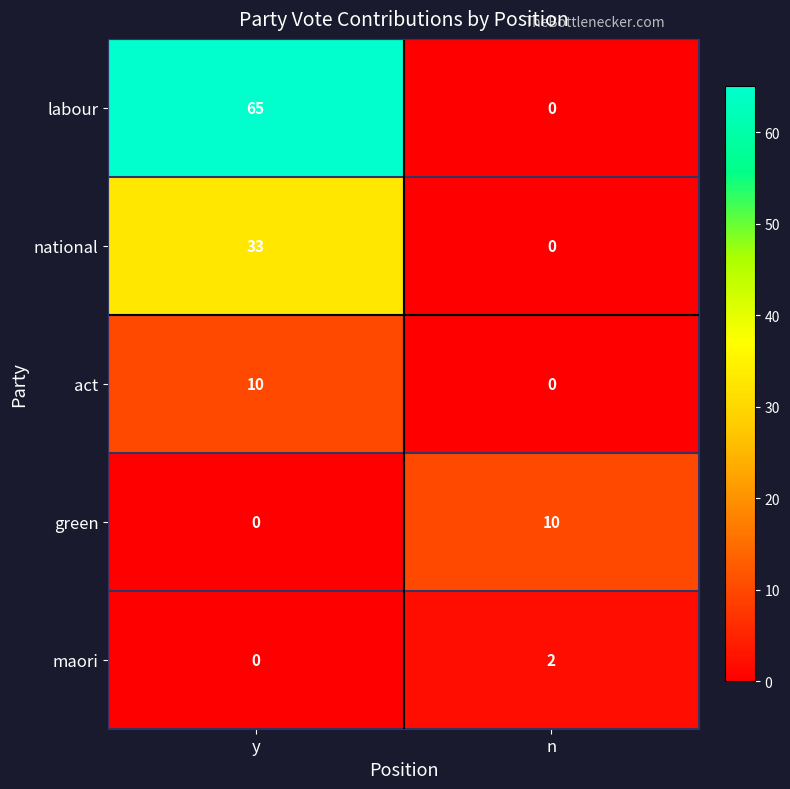

At which category does the chart reach its peak across all series?

y